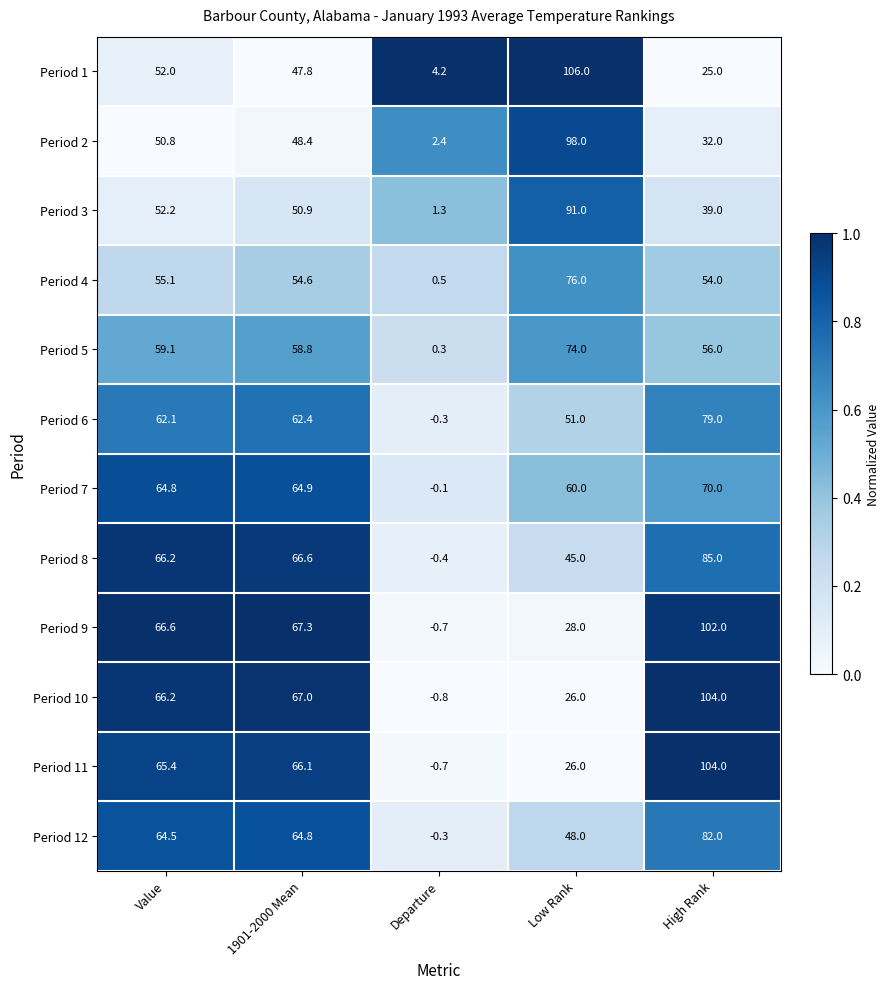

At how many categories does at least one series exceed 0?

5